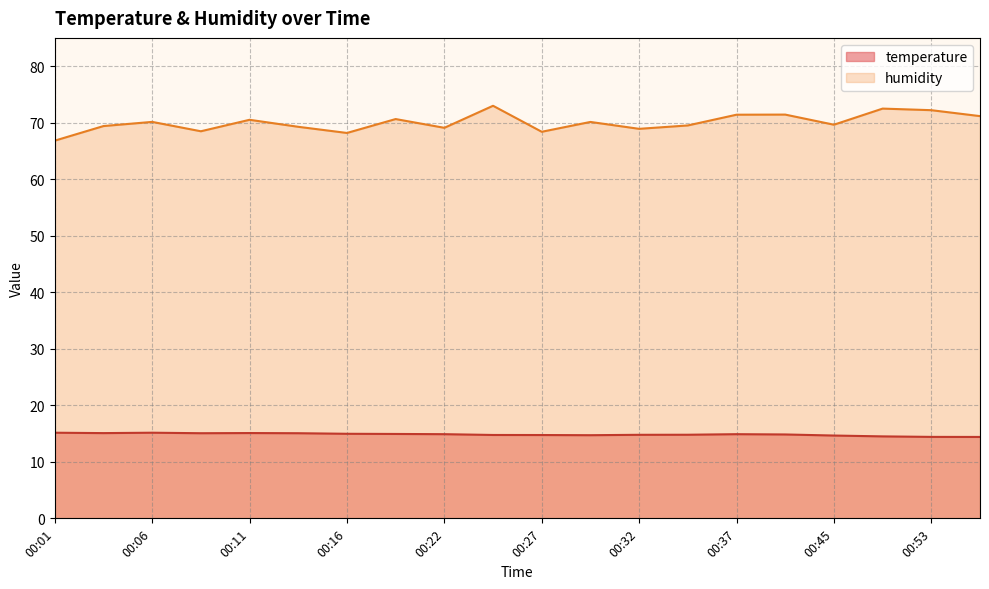

What is the value of the temperature point at the 12th from the left?

14.7